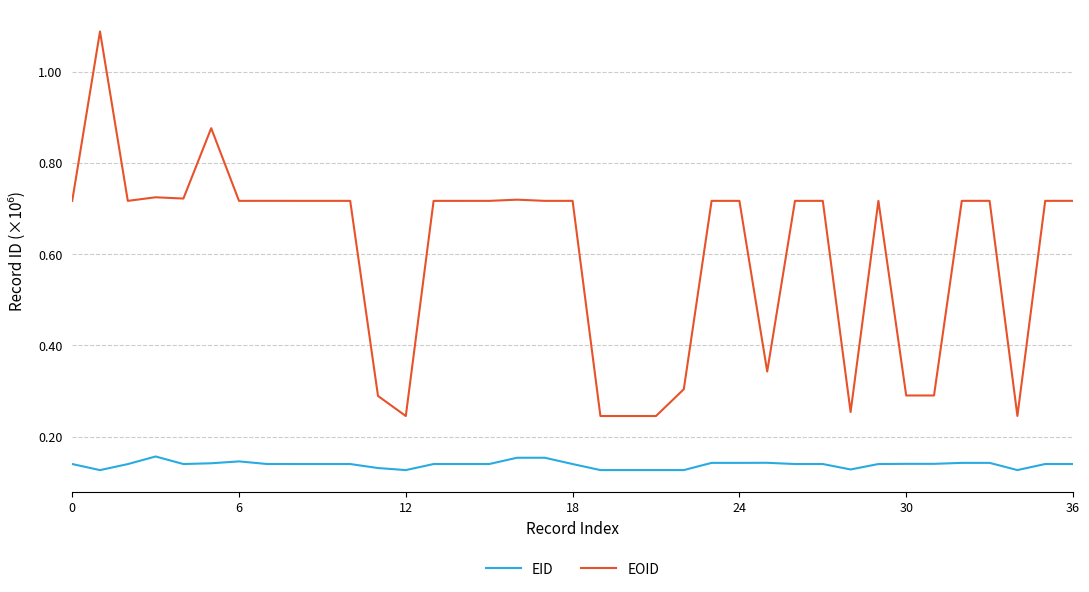

Which series has the largest range (max minus min)?

EOID